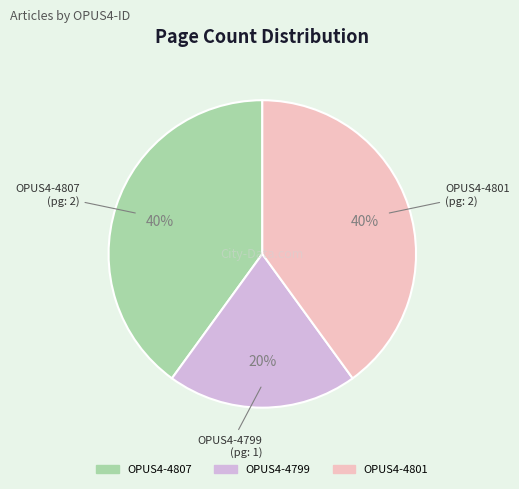

How many segments does this pie chart have?

3